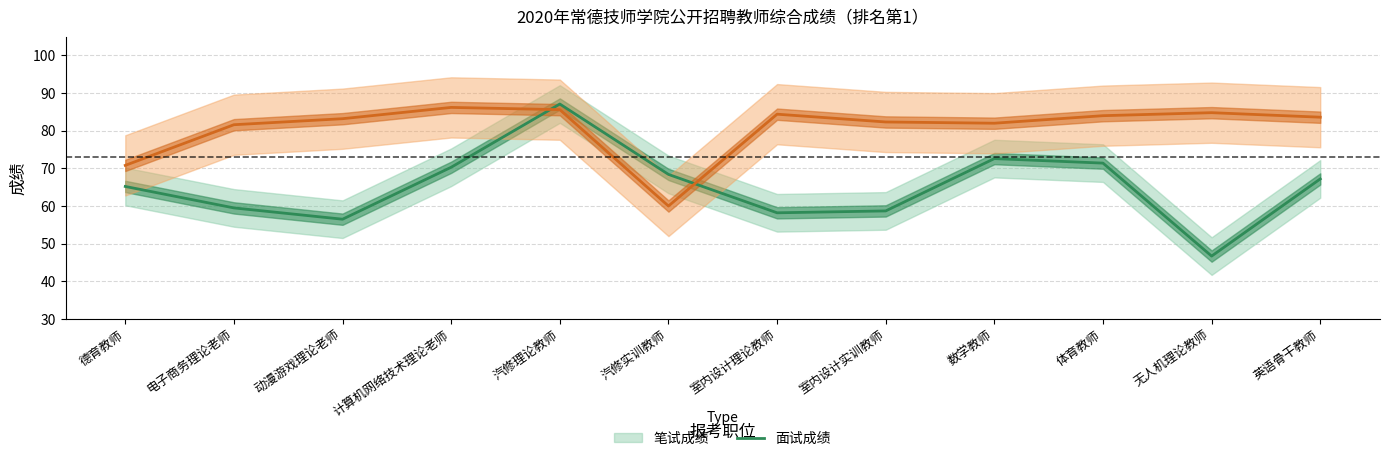

What is the smallest value displayed?

46.7